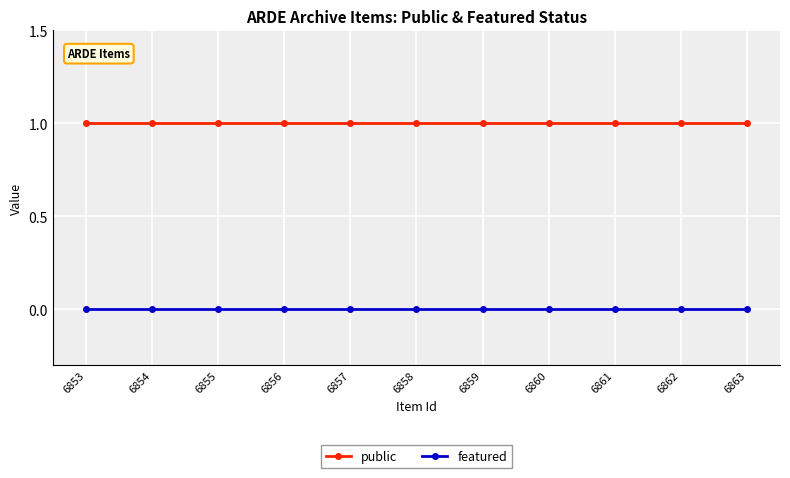

True or false: featured and public cross at least once.

False